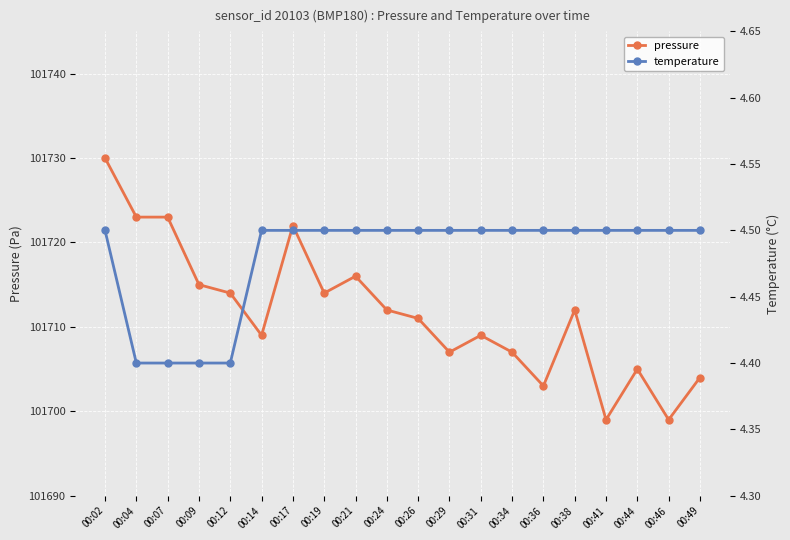

Reading left to right, transcribe all the data shown in this chart.

pressure: 101730.0	101723.0	101723.0	101715.0	101714.0	101709.0	101722.0	101714.0	101716.0	101712.0	101711.0	101707.0	101709.0	101707.0	101703.0	101712.0	101699.0	101705.0	101699.0	101704.0
temperature: 4.5	4.4	4.4	4.4	4.4	4.5	4.5	4.5	4.5	4.5	4.5	4.5	4.5	4.5	4.5	4.5	4.5	4.5	4.5	4.5